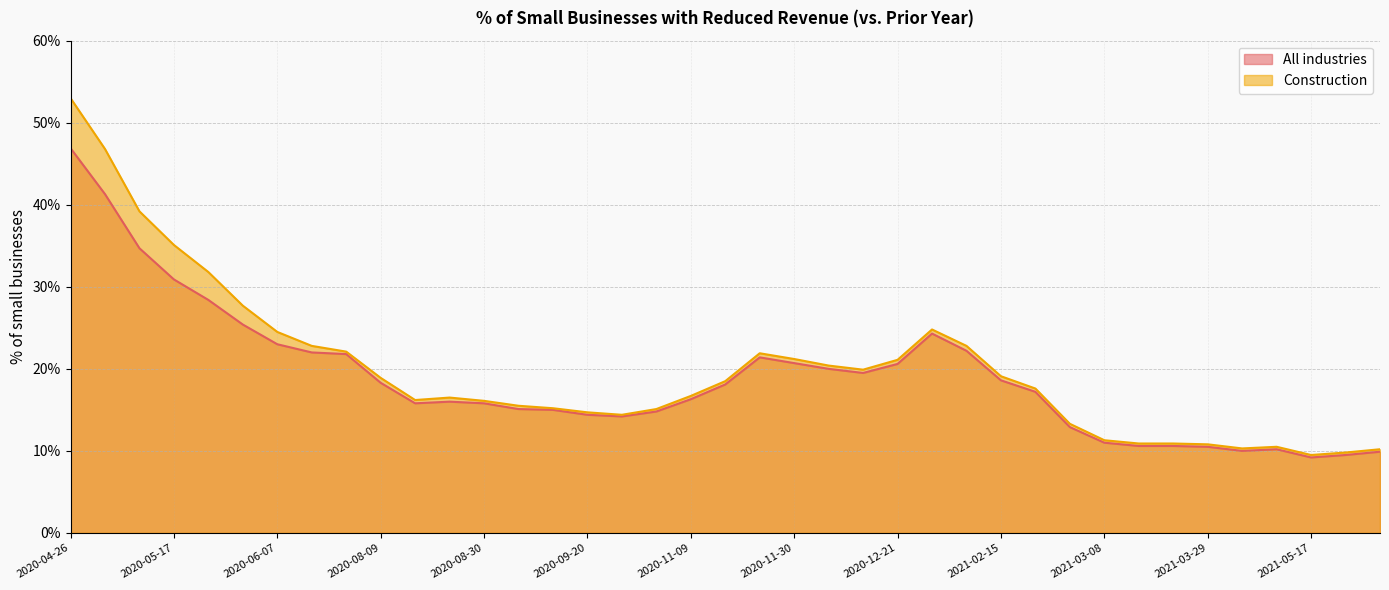

Reading left to right, extract all data points from this chart.

All industries: 2020-04-26=0.5	2020-05-03=0.4	2020-05-10=0.3	2020-05-17=0.3	2020-05-24=0.3	2020-05-31=0.3	2020-06-07=0.2	2020-06-14=0.2	2020-06-21=0.2	2020-08-09=0.2	2020-08-16=0.2	2020-08-23=0.2	2020-08-30=0.2	2020-09-06=0.2	2020-09-13=0.1	2020-09-20=0.1	2020-09-27=0.1	2020-10-04=0.1	2020-11-09=0.2	2020-11-16=0.2	2020-11-23=0.2	2020-11-30=0.2	2020-12-07=0.2	2020-12-14=0.2	2020-12-21=0.2	2020-12-28=0.2	2021-01-04=0.2	2021-02-15=0.2	2021-02-22=0.2	2021-03-01=0.1	2021-03-08=0.1	2021-03-15=0.1	2021-03-22=0.1	2021-03-29=0.1	2021-04-05=0.1	2021-04-12=0.1	2021-05-17=0.1	2021-05-24=0.1	2021-05-31=0.1
Construction: 2020-04-26=0.5	2020-05-03=0.5	2020-05-10=0.4	2020-05-17=0.4	2020-05-24=0.3	2020-05-31=0.3	2020-06-07=0.2	2020-06-14=0.2	2020-06-21=0.2	2020-08-09=0.2	2020-08-16=0.2	2020-08-23=0.2	2020-08-30=0.2	2020-09-06=0.2	2020-09-13=0.2	2020-09-20=0.1	2020-09-27=0.1	2020-10-04=0.2	2020-11-09=0.2	2020-11-16=0.2	2020-11-23=0.2	2020-11-30=0.2	2020-12-07=0.2	2020-12-14=0.2	2020-12-21=0.2	2020-12-28=0.2	2021-01-04=0.2	2021-02-15=0.2	2021-02-22=0.2	2021-03-01=0.1	2021-03-08=0.1	2021-03-15=0.1	2021-03-22=0.1	2021-03-29=0.1	2021-04-05=0.1	2021-04-12=0.1	2021-05-17=0.1	2021-05-24=0.1	2021-05-31=0.1